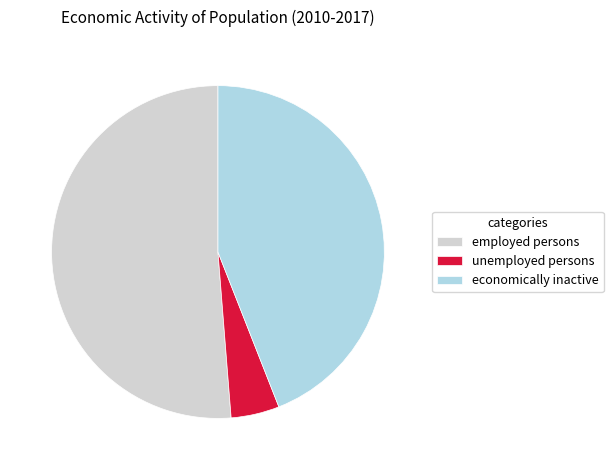

Combined, do economically inactive and unemployed persons account for over 50%?

No